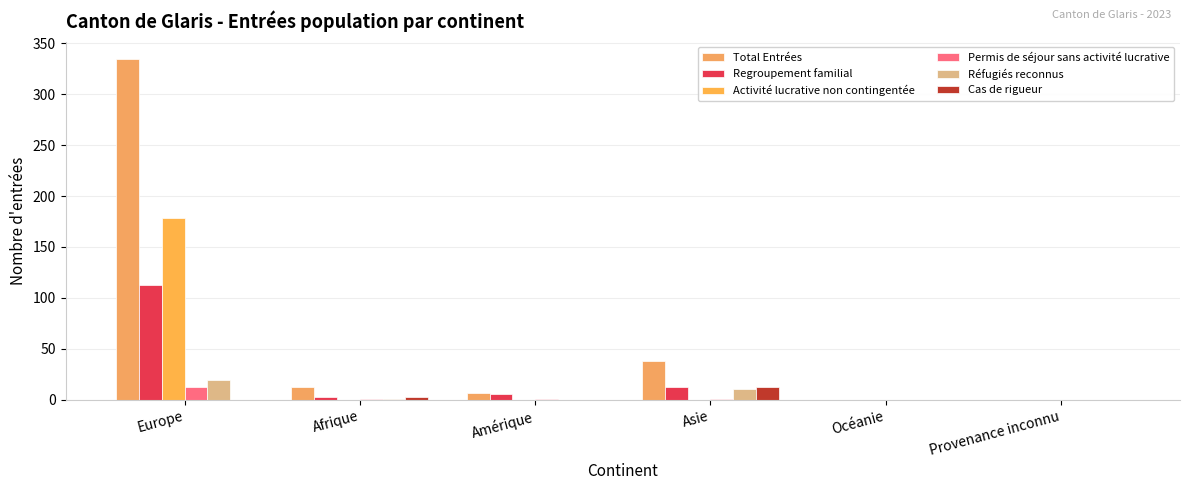

What is the sum of the Total Entrées values at Asie and Amérique?

44